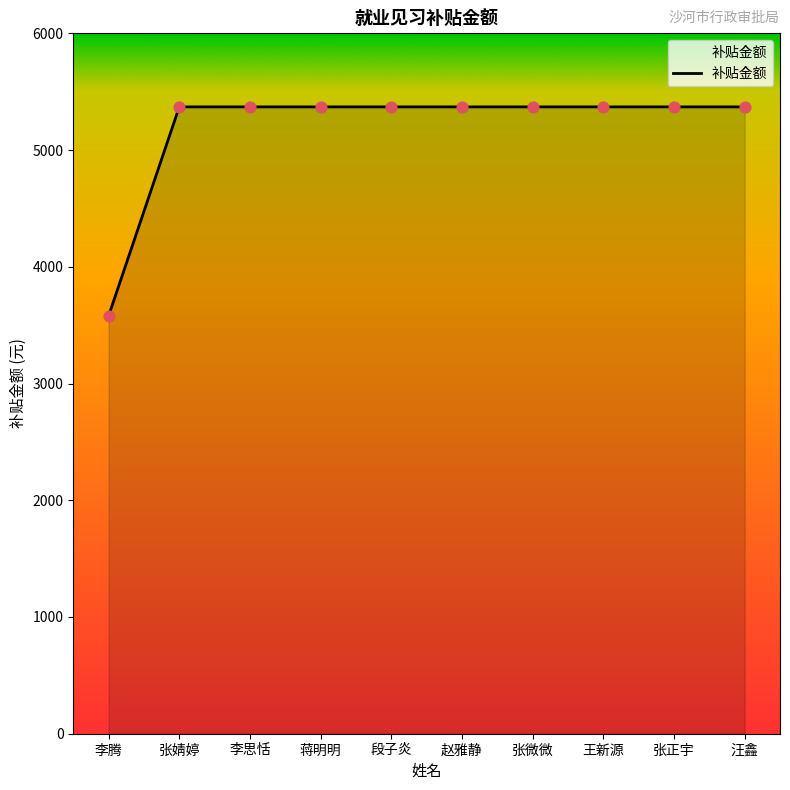

What is the ratio of the value at 赵雅静 to the value at 段子炎?

1.0